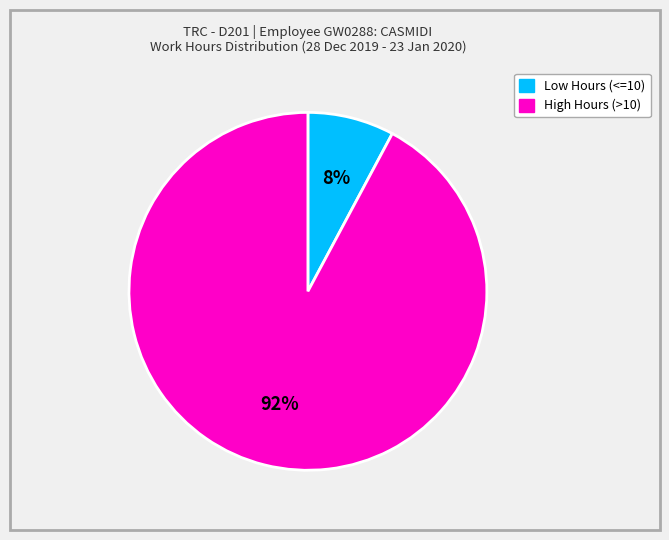

To the nearest percent, what is the difference between the largest and smallest slice percentages?

84%